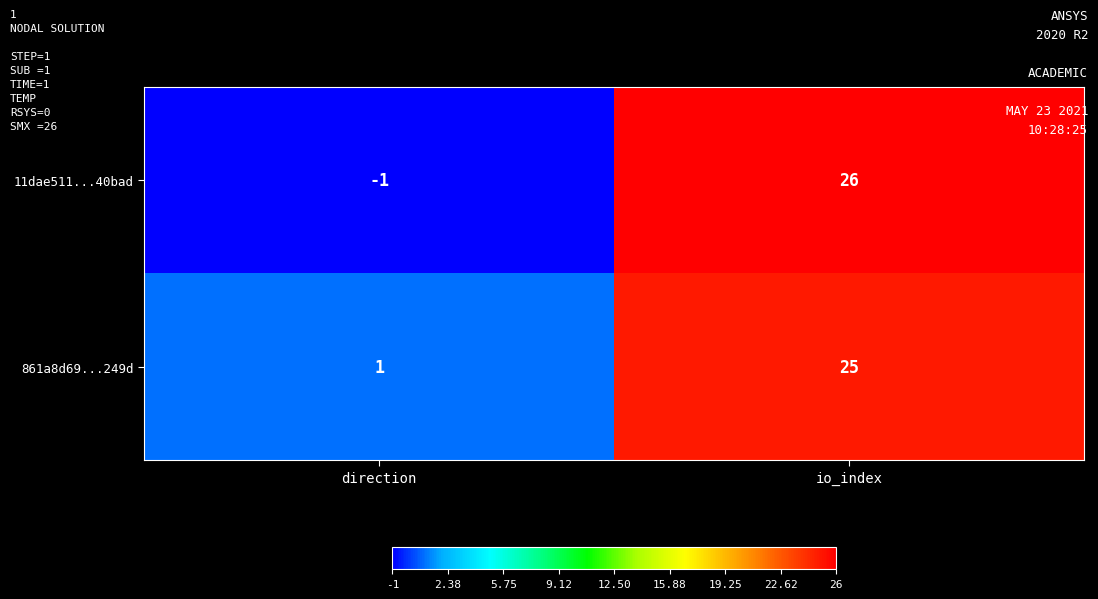

What is the minimum value shown in the chart?

-1